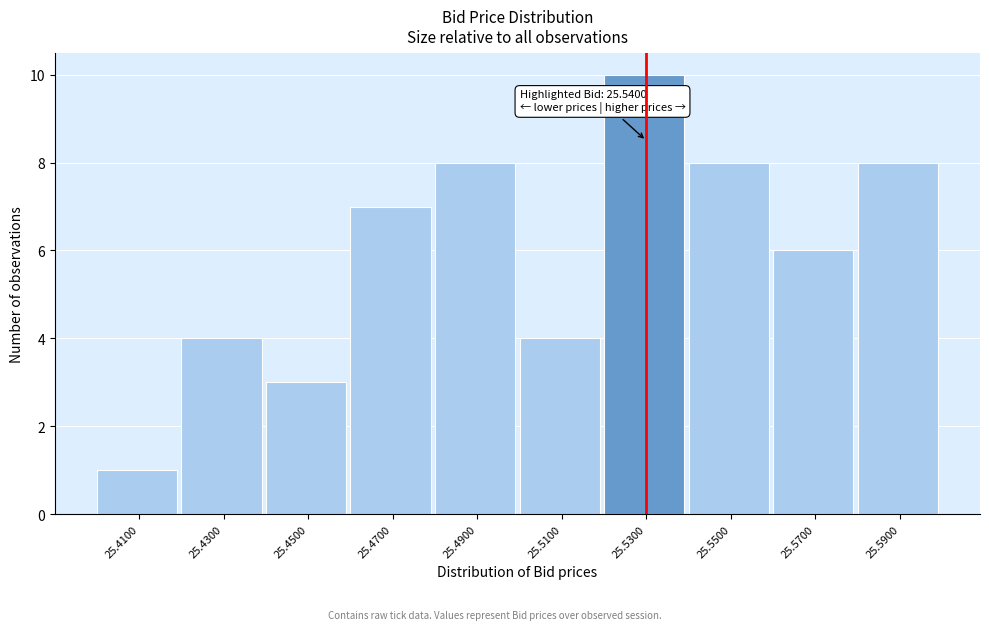

Reading left to right, what are all the values shown in this chart?

1	4	3	7	8	4	10	8	6	8